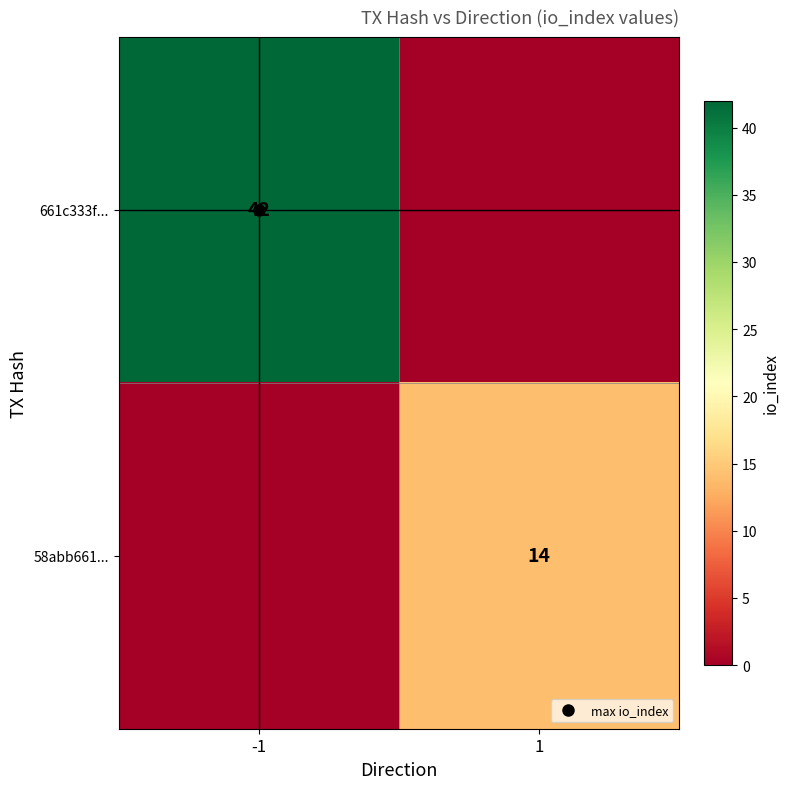

How many series are shown in this chart?

2